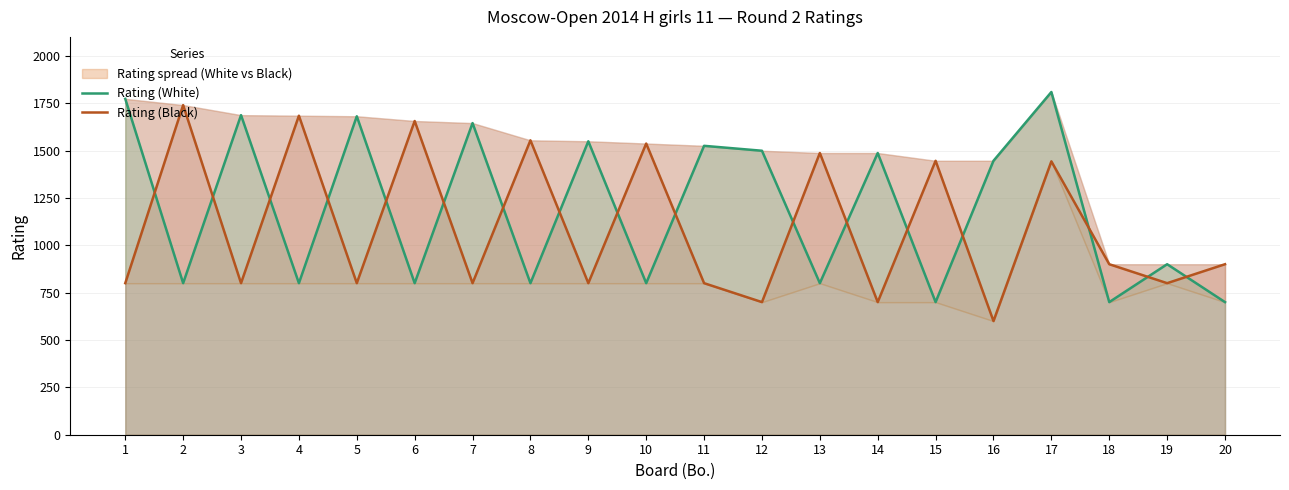

Which label corresponds to the largest value in the chart?

17